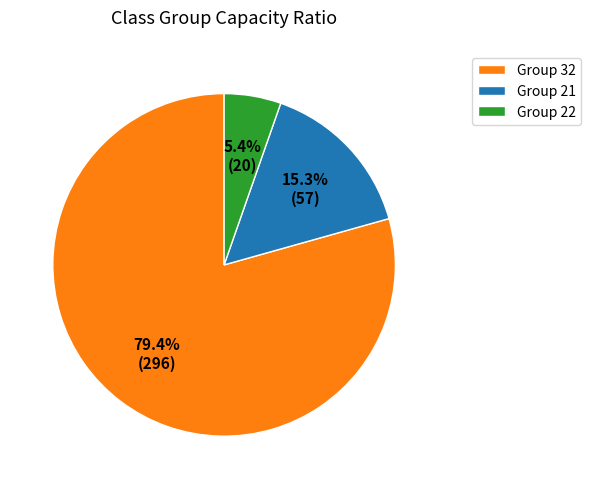

Do Group 21 and Group 32 together represent more than half of the pie?

Yes